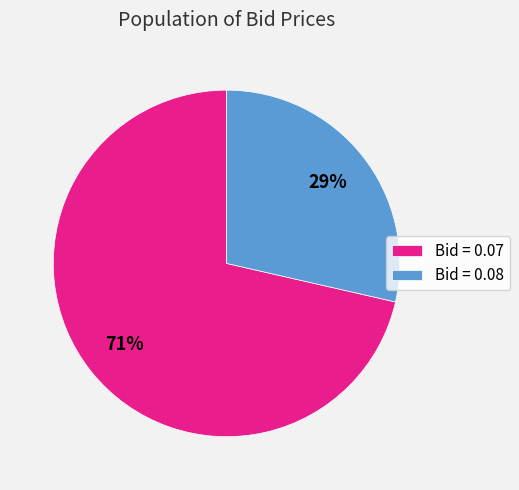

Do Bid = 0.07 and Bid = 0.08 together represent more than half of the pie?

Yes